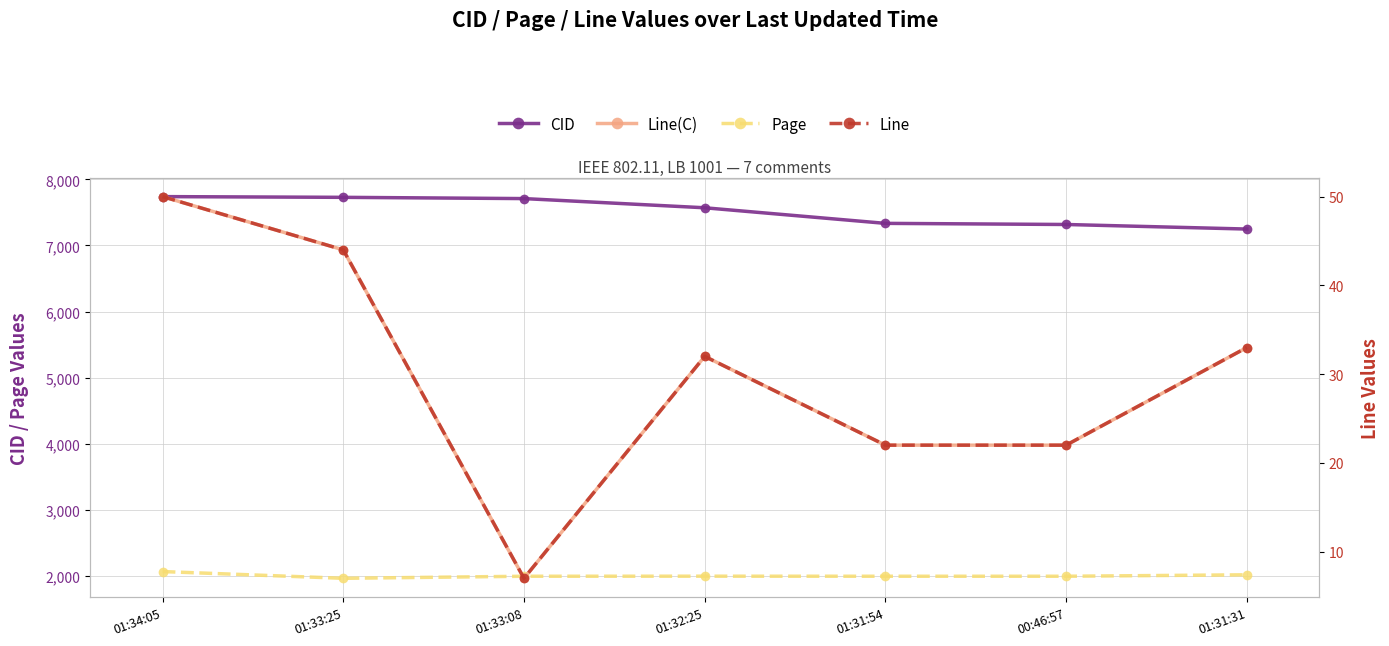

Rank the series at 01:31:54 from lowest to highest value.

Line(C), Line, Page, CID